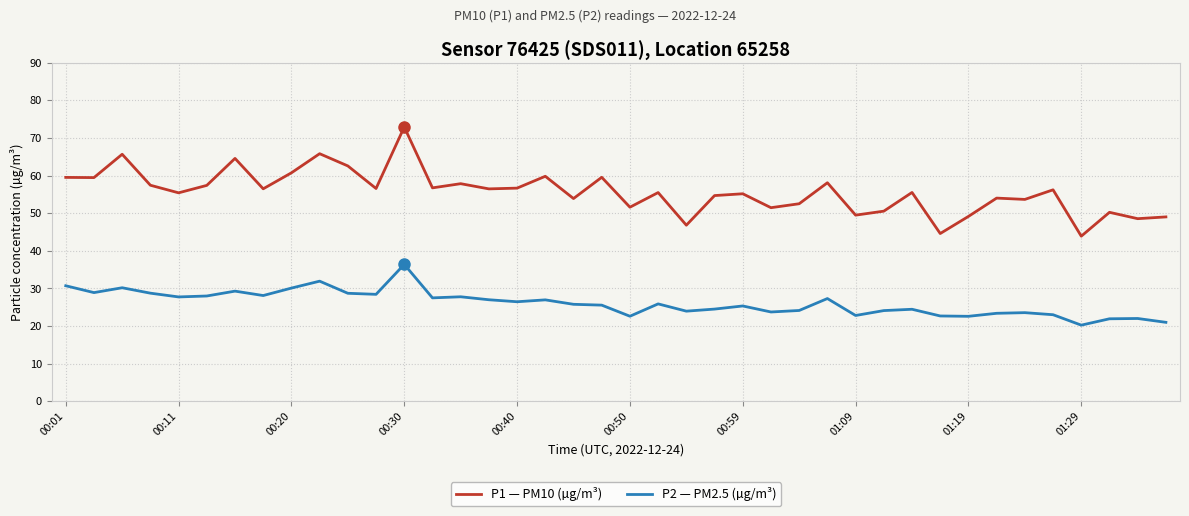

What is the sum of all P2 — PM2.5 (µg/m³) values?

1043.1